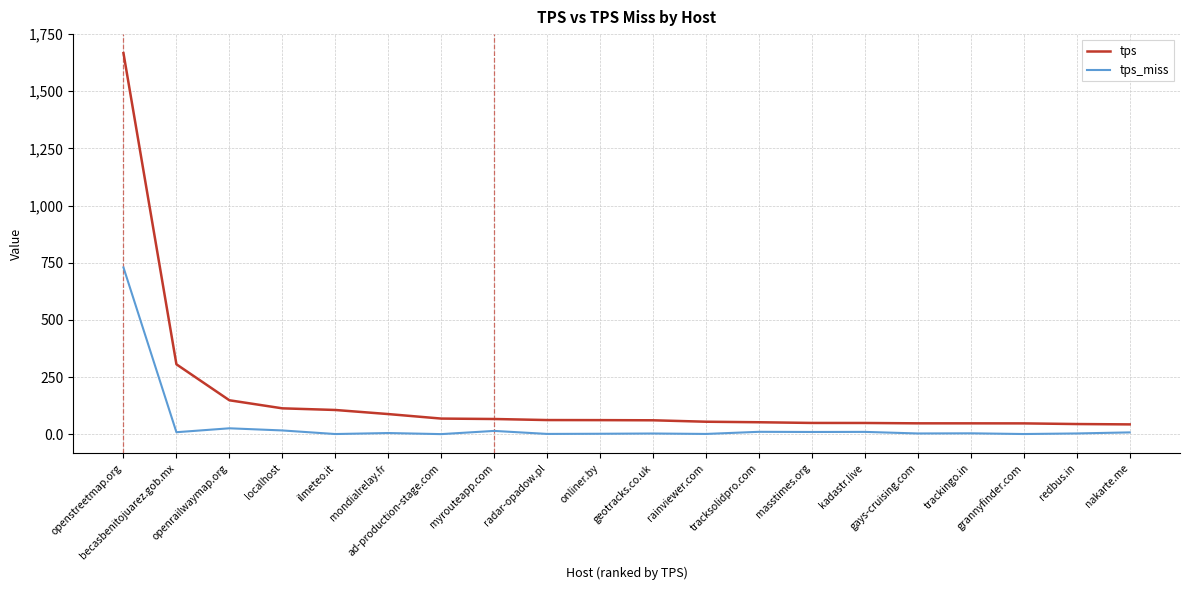

How many lines are shown in the chart?

2